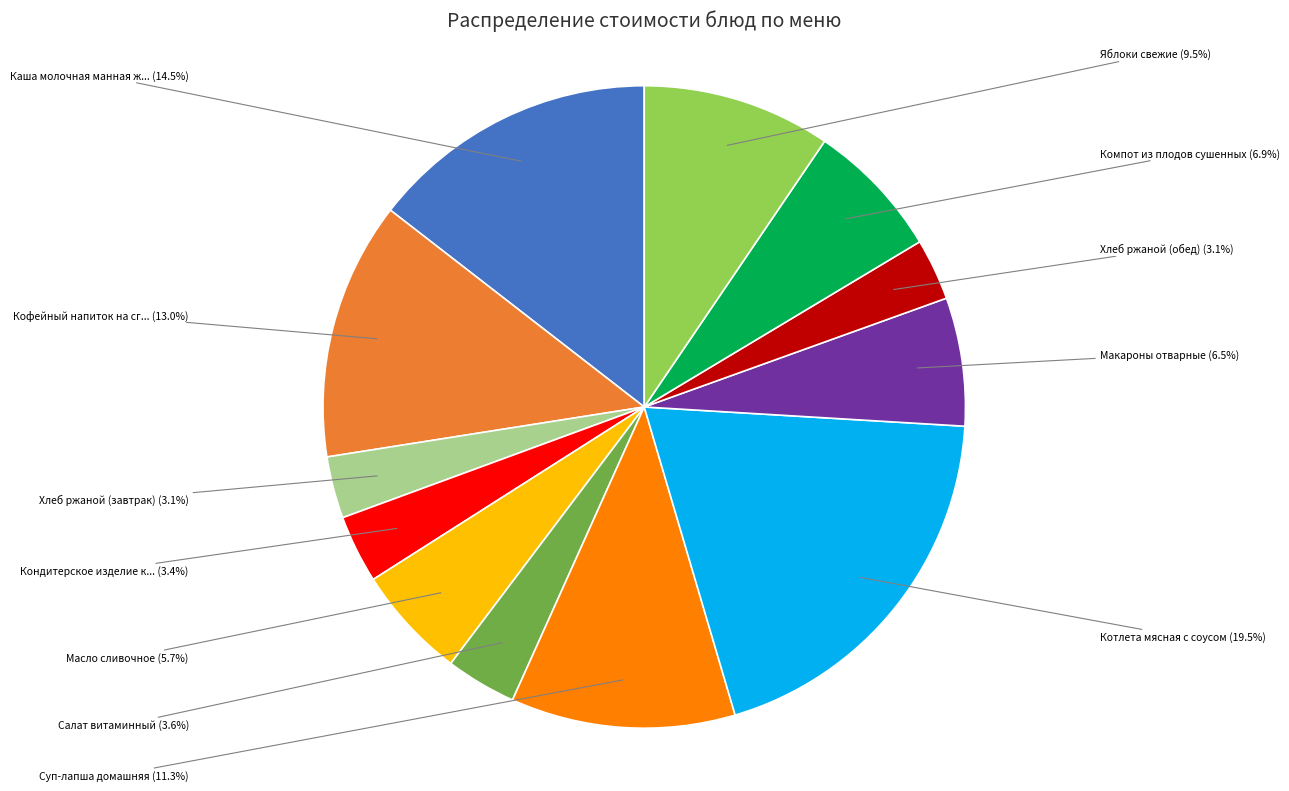

Does any single category account for the majority?

No